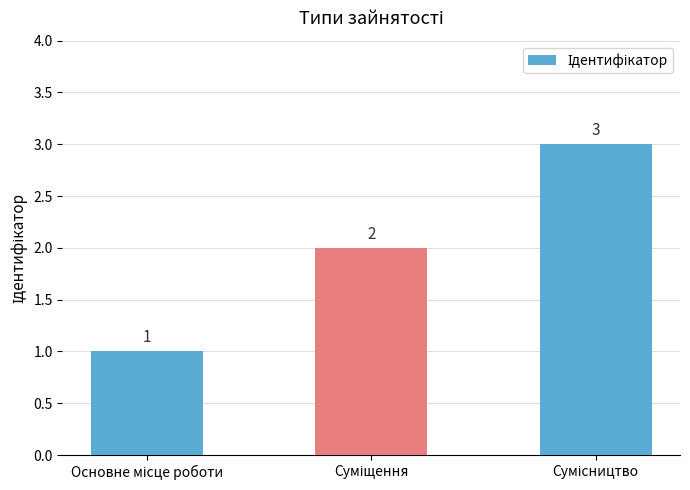

Are the bars horizontal?

No